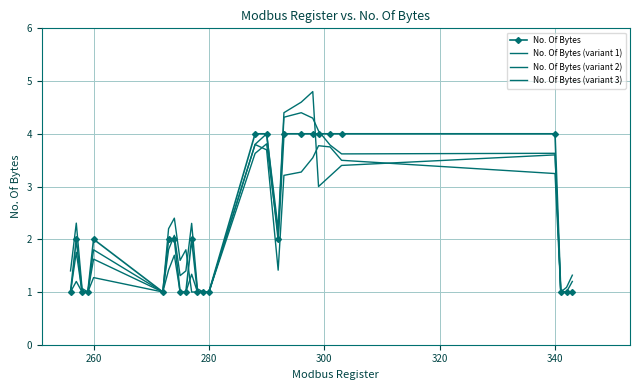

Which series has the largest total across all categories?

No. Of Bytes (variant 2)